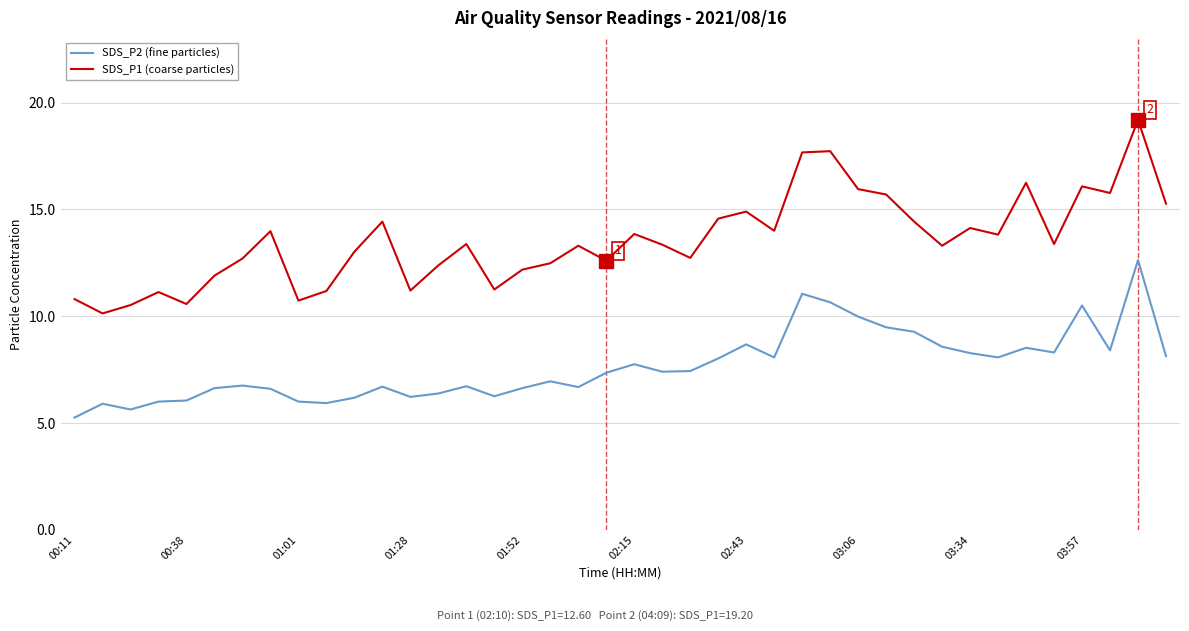

Which series has the largest total across all categories?

SDS_P1 (coarse particles)